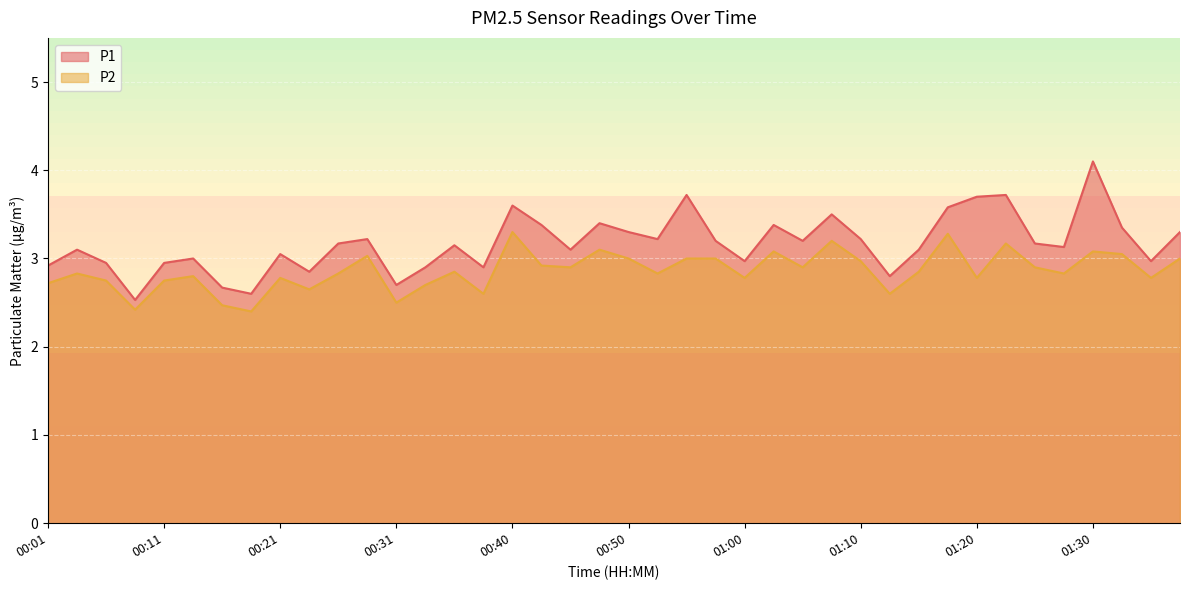

Reading left to right, extract all data points from this chart.

P1: 2.9	3.1	3.0	2.5	3.0	3.0	2.7	2.6	3.0	2.9	3.2	3.2	2.7	2.9	3.1	2.9	3.6	3.4	3.1	3.4	3.3	3.2	3.7	3.2	3.0	3.4	3.2	3.5	3.2	2.8	3.1	3.6	3.7	3.7	3.2	3.1	4.1	3.4	3.0	3.3
P2: 2.7	2.8	2.8	2.4	2.8	2.8	2.5	2.4	2.8	2.6	2.8	3.0	2.5	2.7	2.9	2.6	3.3	2.9	2.9	3.1	3.0	2.8	3.0	3.0	2.8	3.1	2.9	3.2	3.0	2.6	2.9	3.3	2.8	3.2	2.9	2.8	3.1	3.0	2.8	3.0